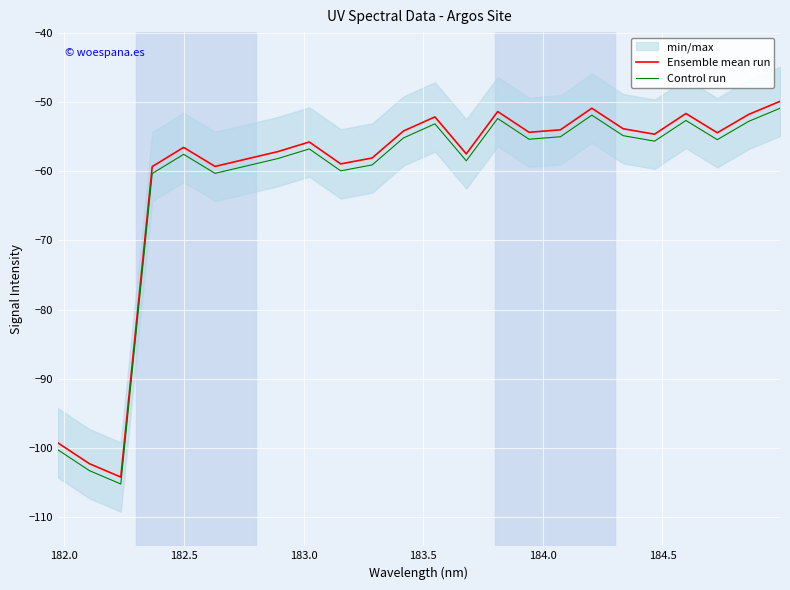

True or false: Control run and Ensemble mean run intersect in this chart.

False